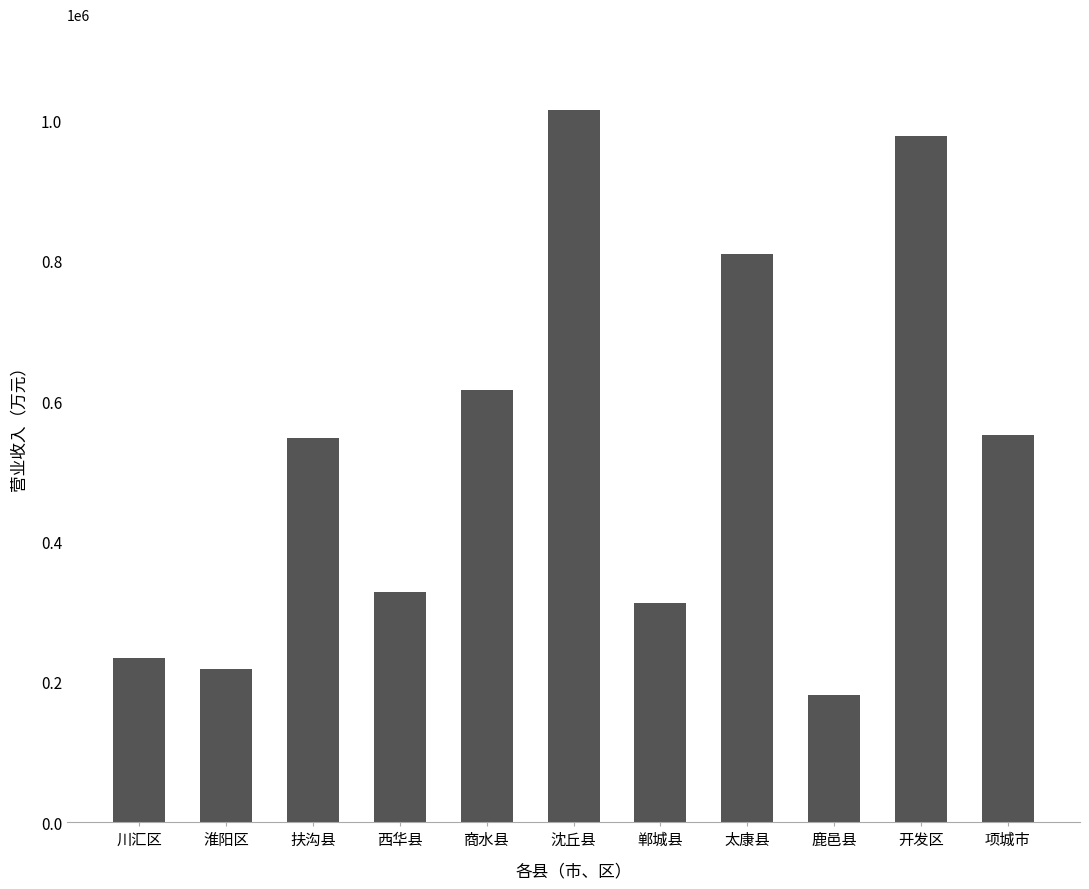

What is the sum of all values?

5789978